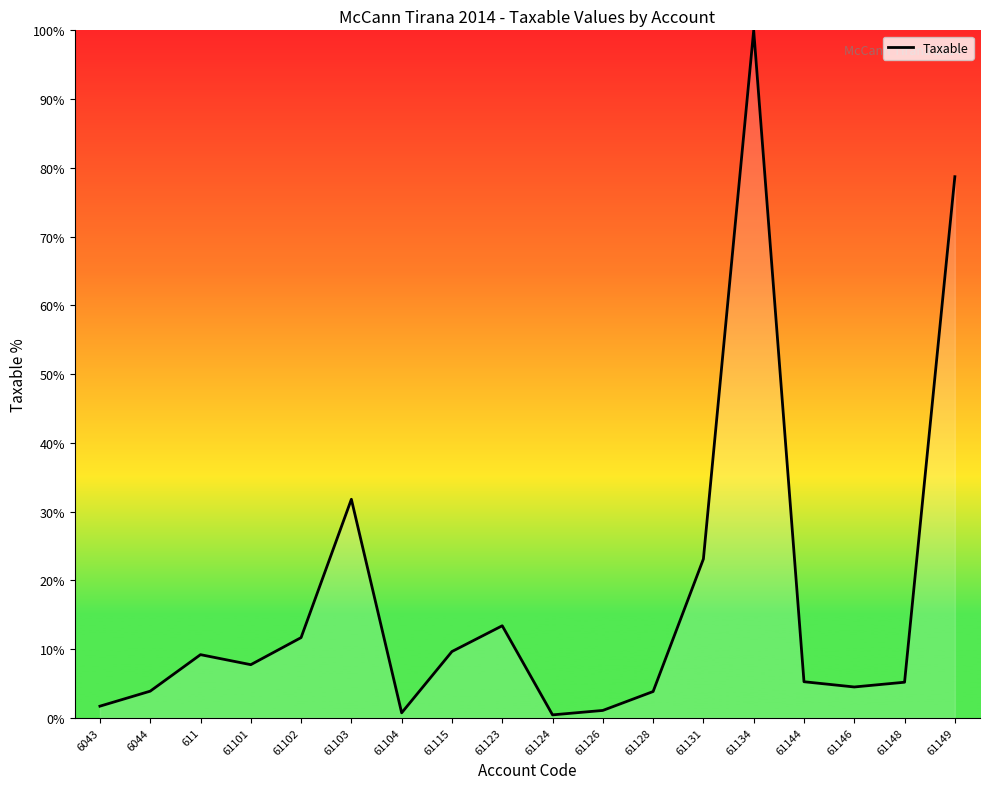

Where is the data nearest to the value 50?

61103